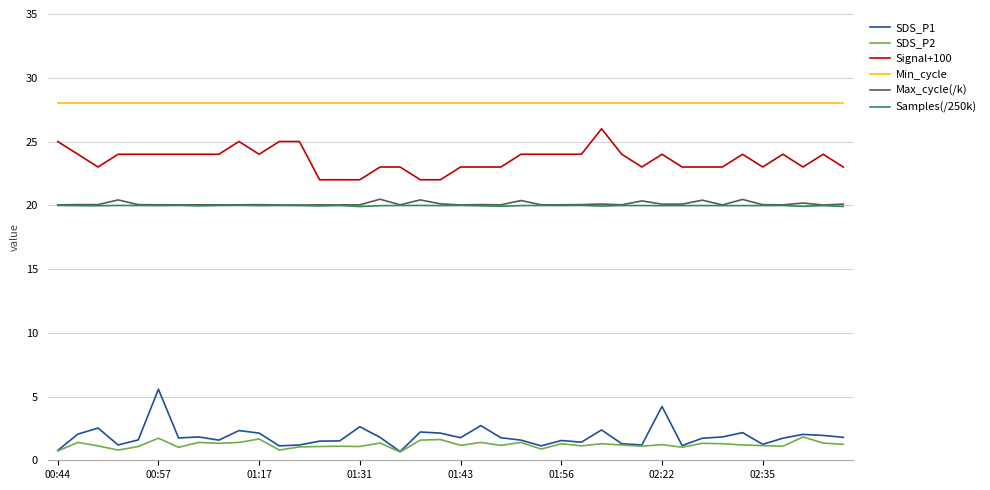

How many lines are shown in the chart?

6